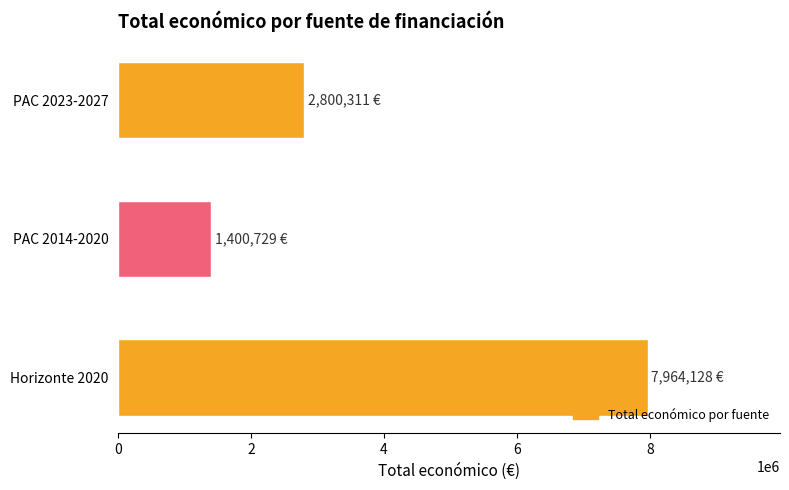

List the labels in order of value, smallest first.

PAC 2014-2020, PAC 2023-2027, Horizonte 2020